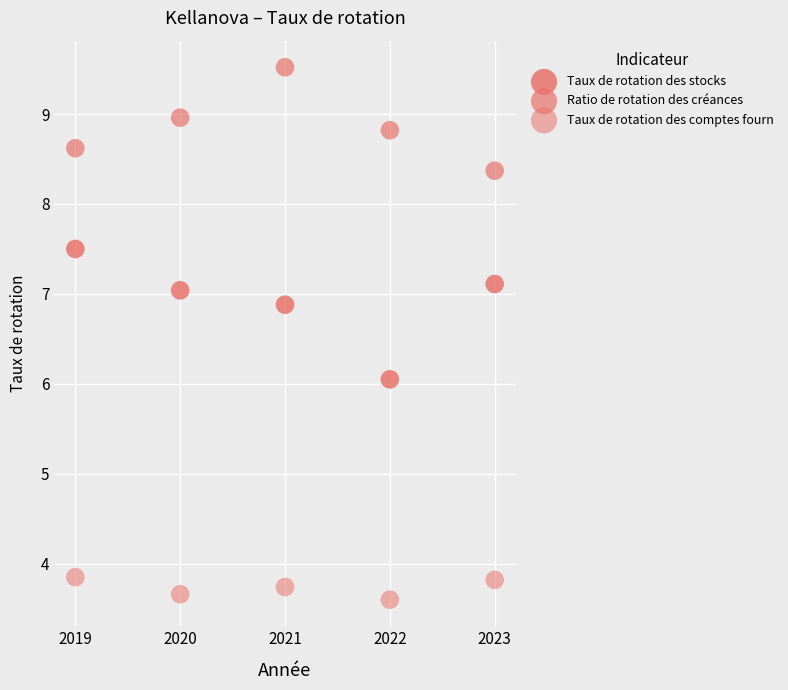

How many points are shown in the scatter plot?

15